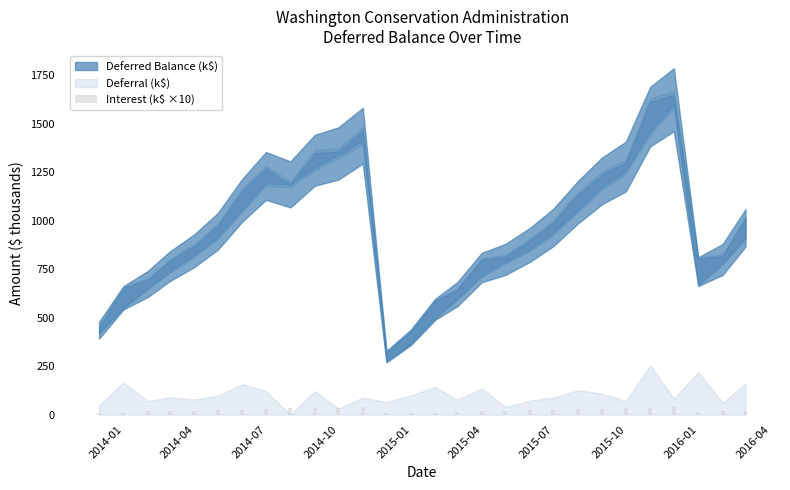

What is the average value?

22.7